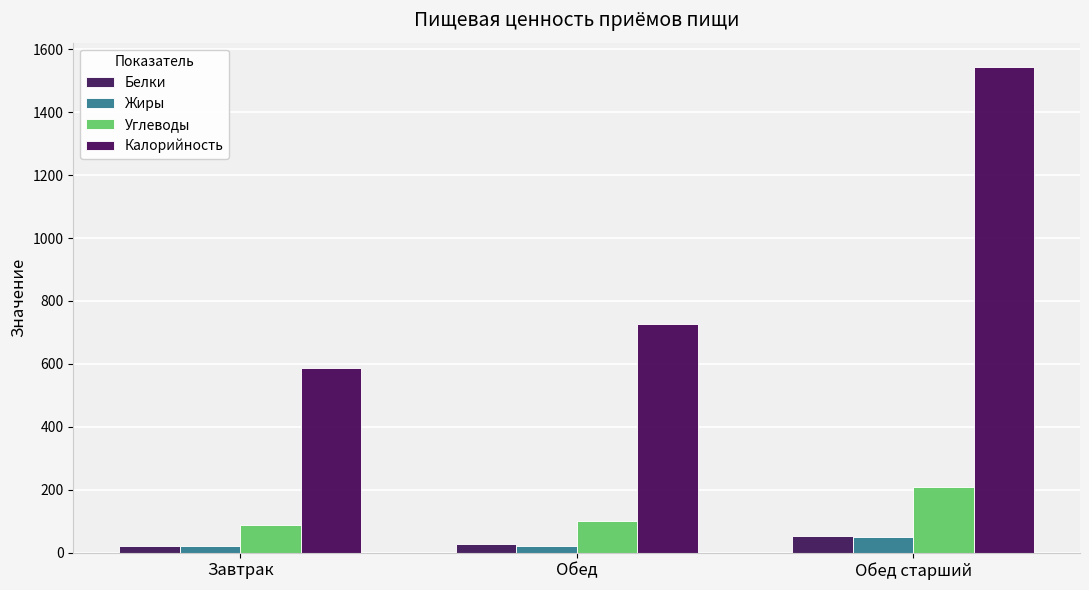

How many groups of bars are there?

3